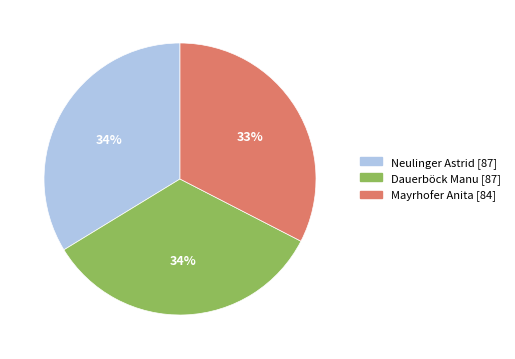

What is the ratio of the value at Dauerböck Manu to the value at Neulinger Astrid?

1.0